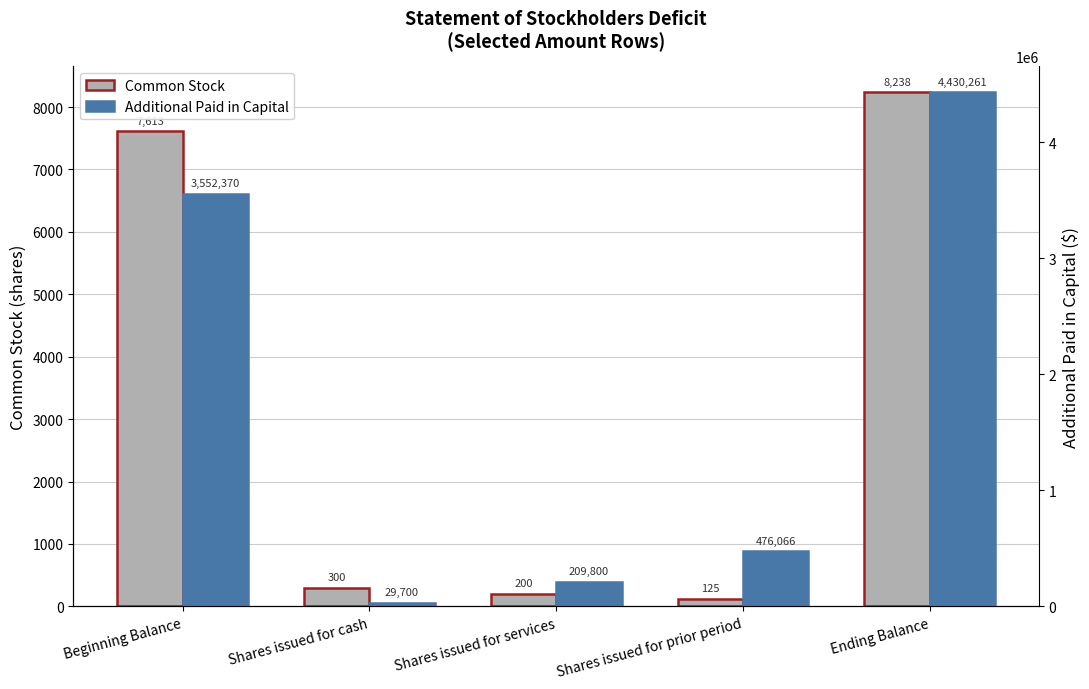

Reading right to left, what are all the values shown in this chart?

Common Stock: 8238	125	200	300	7613
Additional Paid in Capital: 4430261	476066	209800	29700	3552370